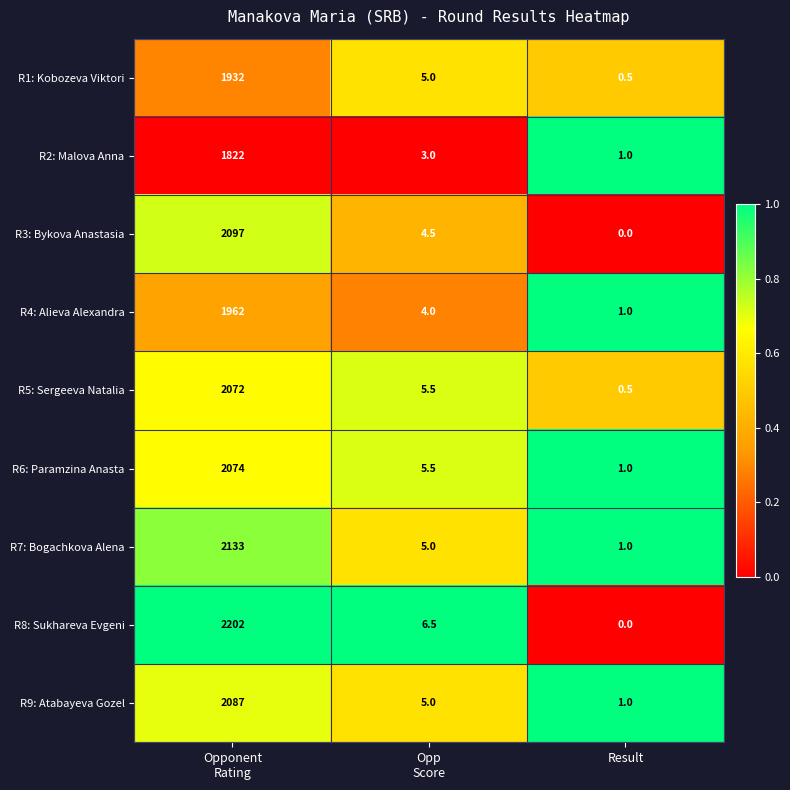

At which category is the sum across all series the highest?

Opponent
Rating